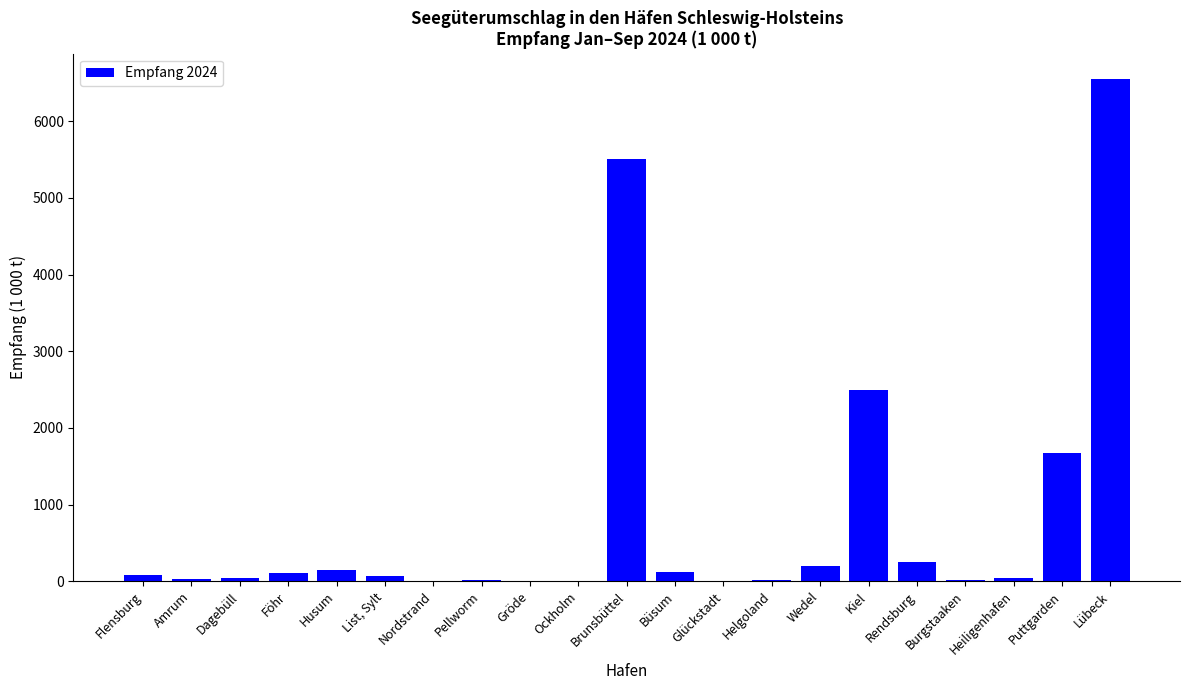

Is it true that the value at Wedel is 194.2?

True